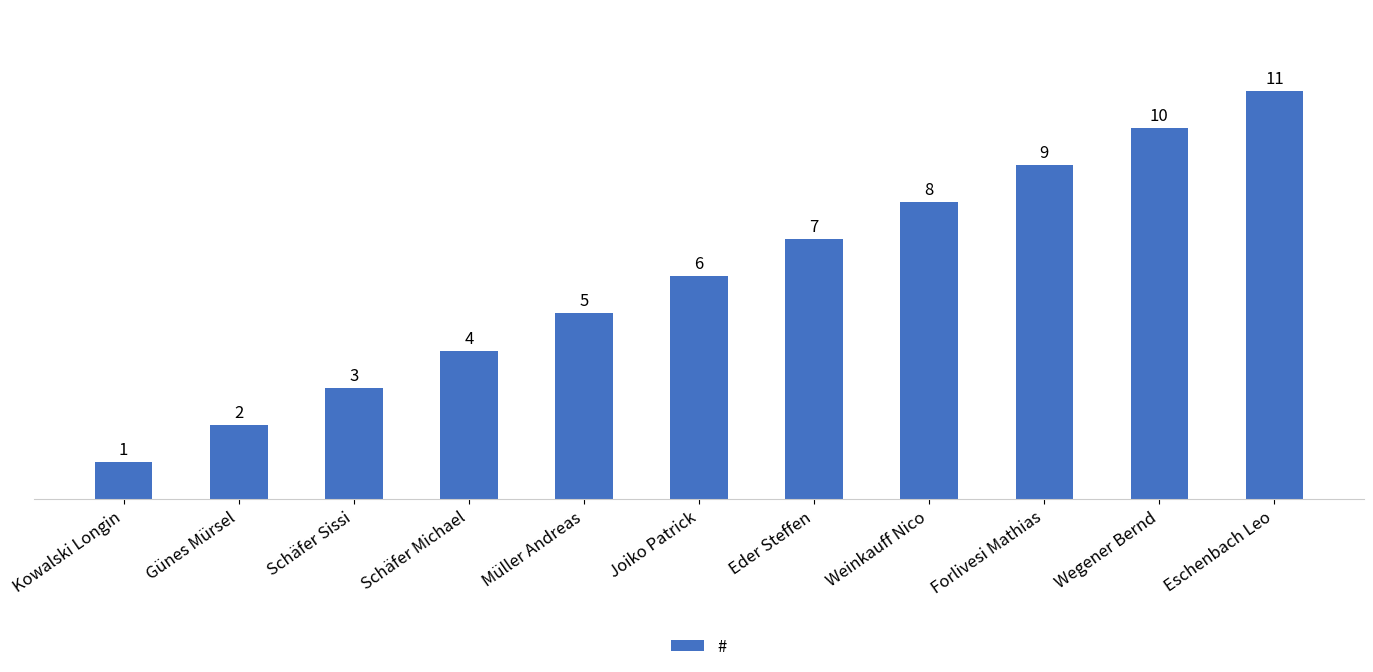

Which category has the lowest value across all series?

Kowalski Longin